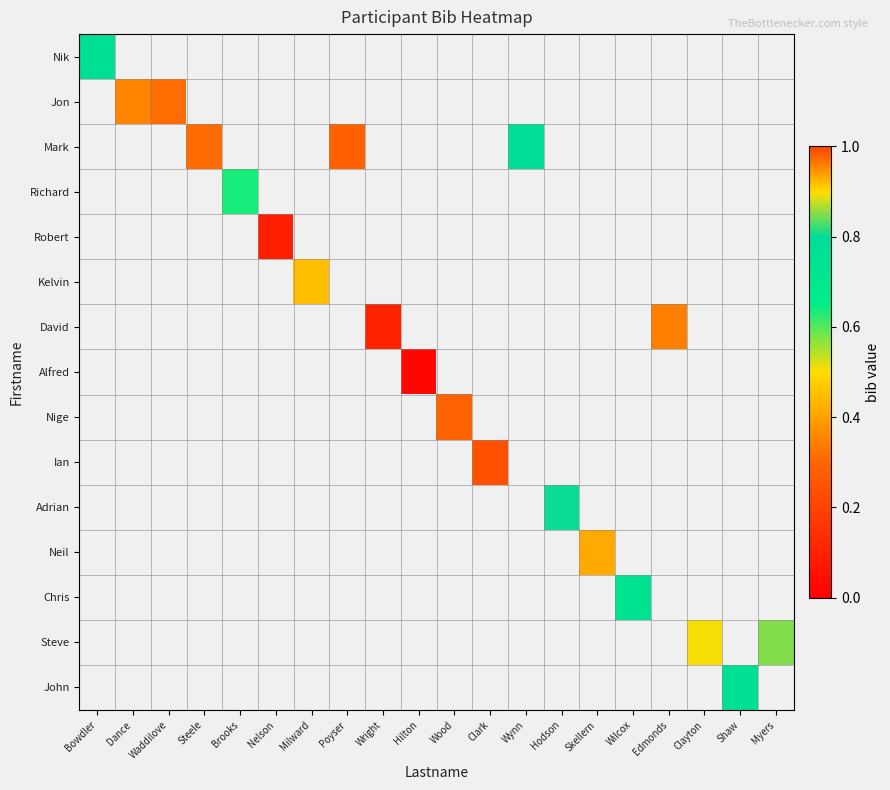

What is the maximum value shown in the chart?

1.0